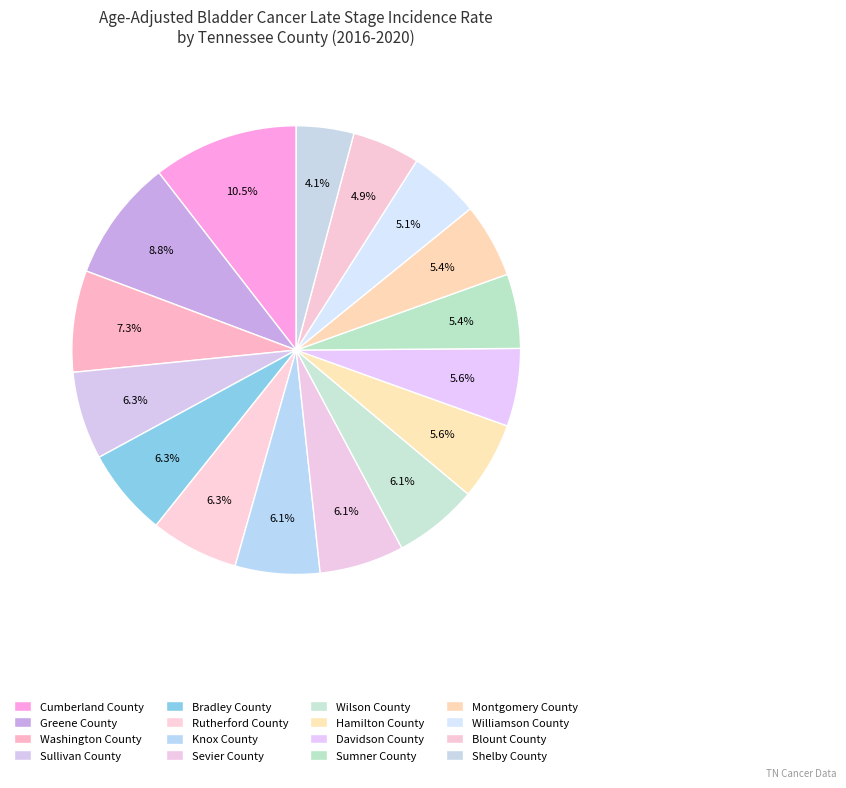

How many segments does this pie chart have?

16